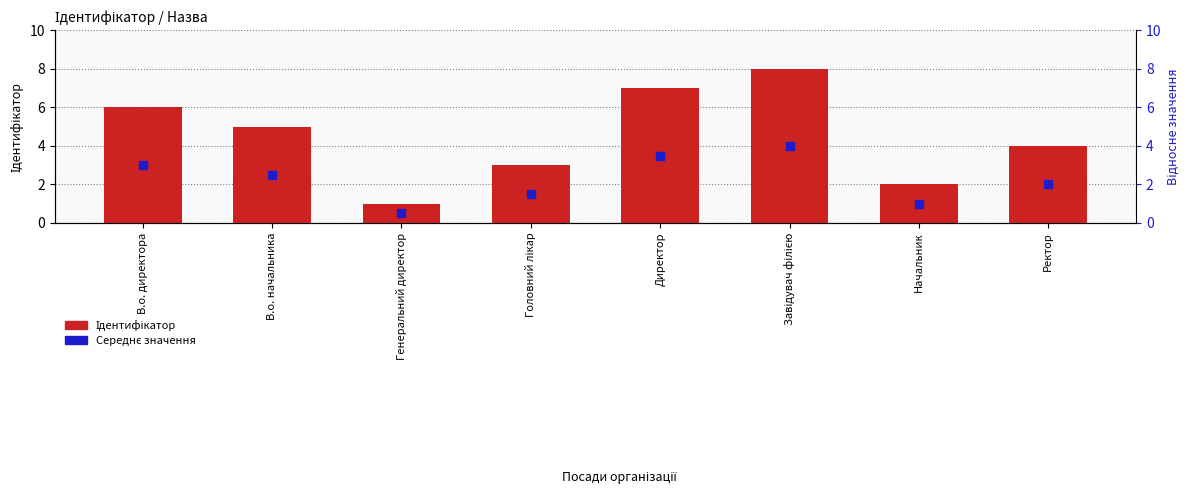

What is the total value across all series at Завідувач філією?

12.0